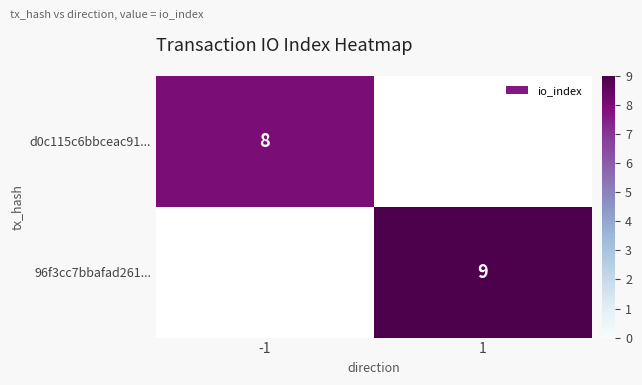

Is the value of 96f3cc7bbafad261... at 1 greater than the value of d0c115c6bbceac91... at -1?

Yes